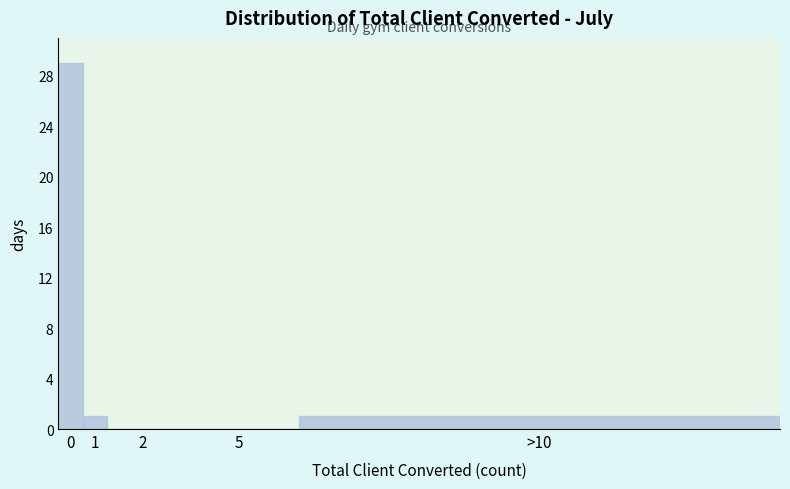

Reading right to left, extract all data points from this chart.

>10=1	5=0	2=0	1=1	0=29